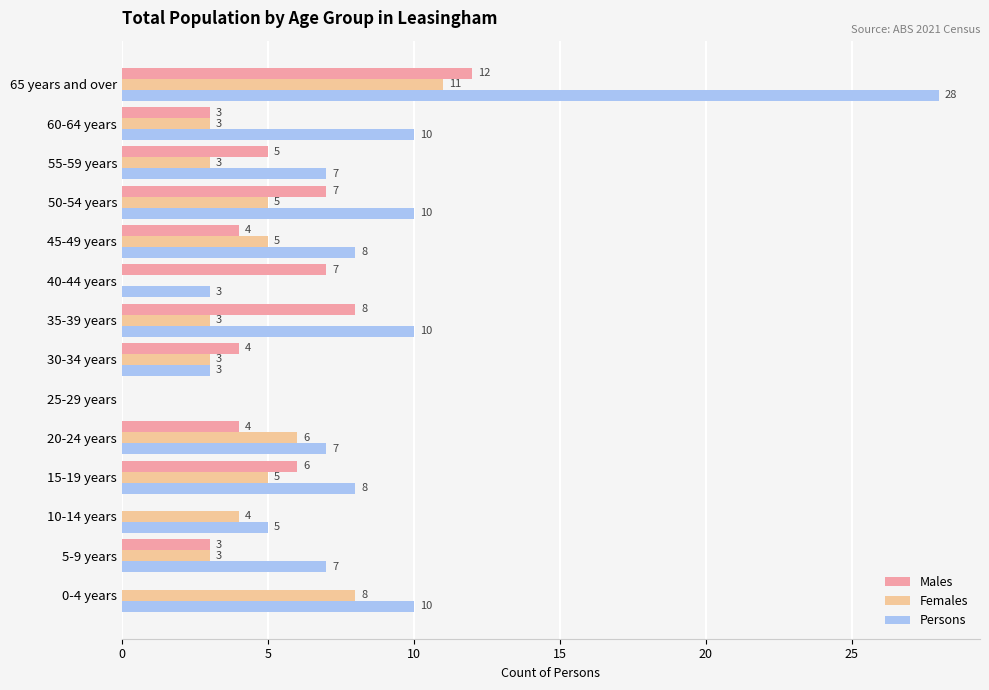

Which series has the largest total across all categories?

Persons